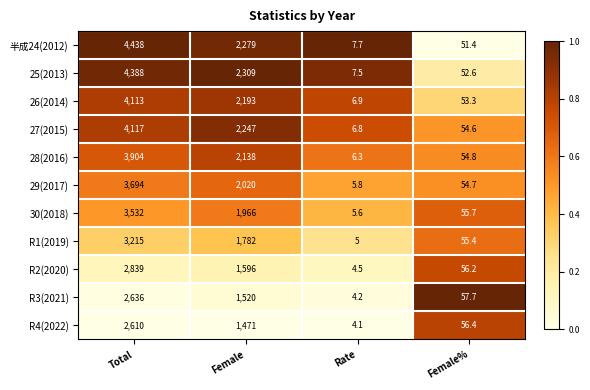

What is the difference between the maximum and second lowest values in the R4(2022) series?

2553.6